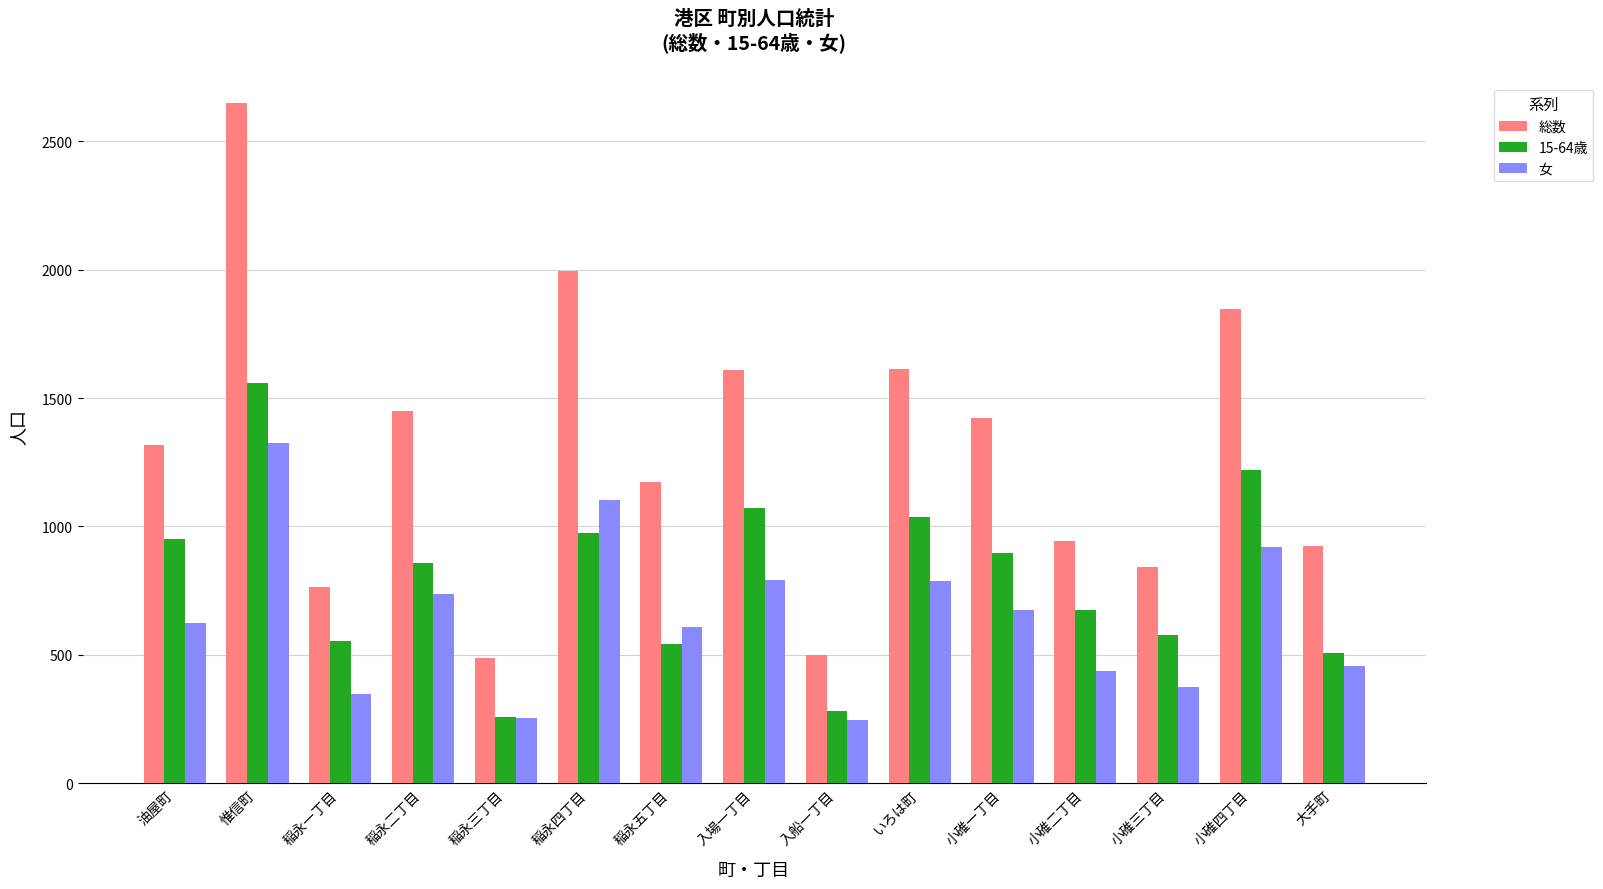

Between 稲永一丁目 and 入船一丁目, which series saw the biggest shift?

15-64歳